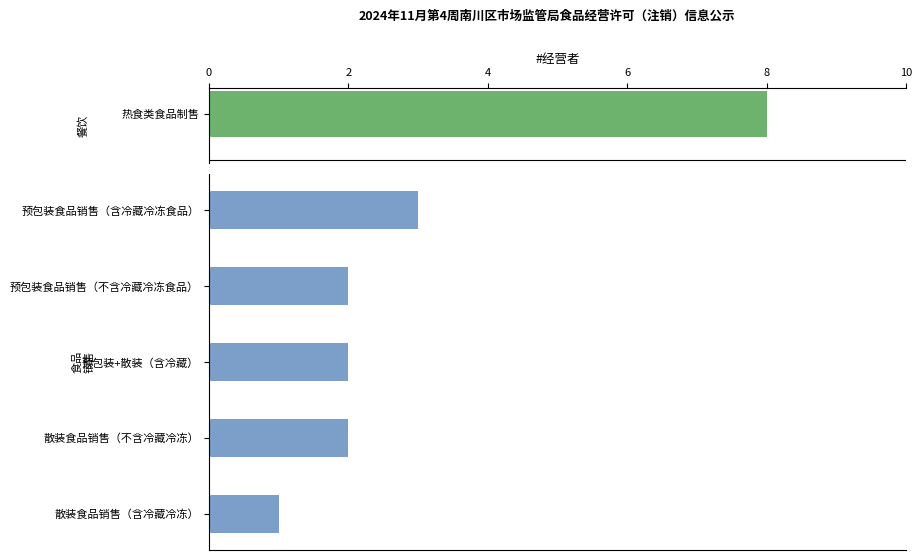

What is the minimum value shown in the chart?

1